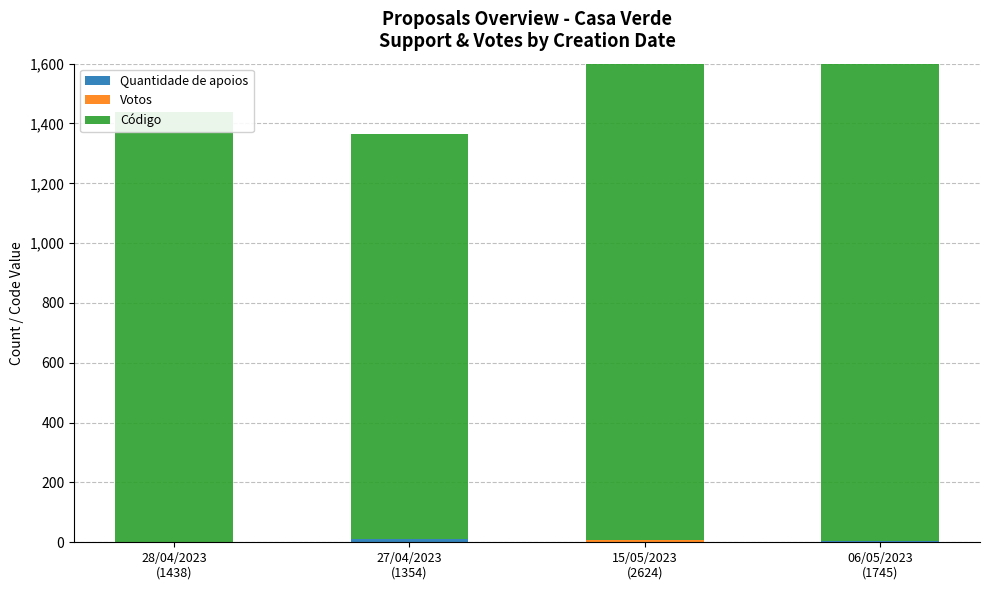

Reading left to right, transcribe all the data shown in this chart.

Quantidade de apoios: 28/04/2023
(1438)=0	27/04/2023
(1354)=11	15/05/2023
(2624)=1	06/05/2023
(1745)=4
Votos: 28/04/2023
(1438)=0	27/04/2023
(1354)=0	15/05/2023
(2624)=5	06/05/2023
(1745)=0
Código: 28/04/2023
(1438)=1438	27/04/2023
(1354)=1354	15/05/2023
(2624)=2624	06/05/2023
(1745)=1745